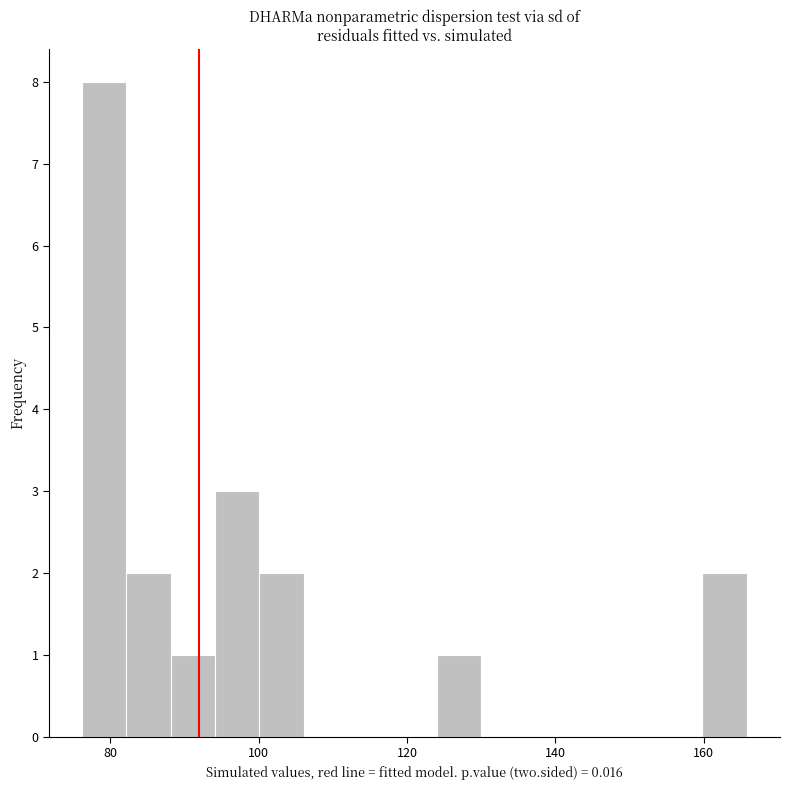

Read against the x-axis, roughly where is the centre of the tallest bar?

80